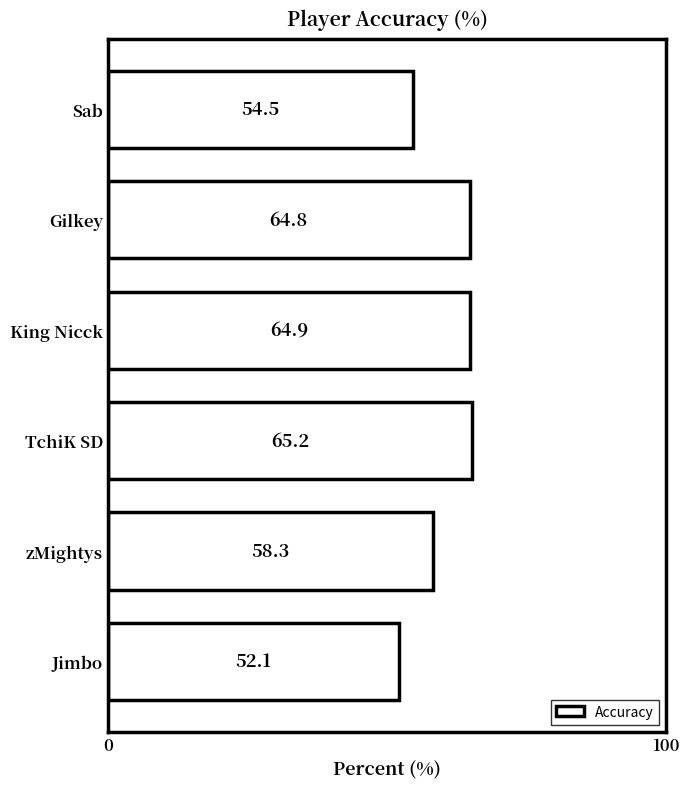

What is the difference between the maximum and second lowest values?

10.7